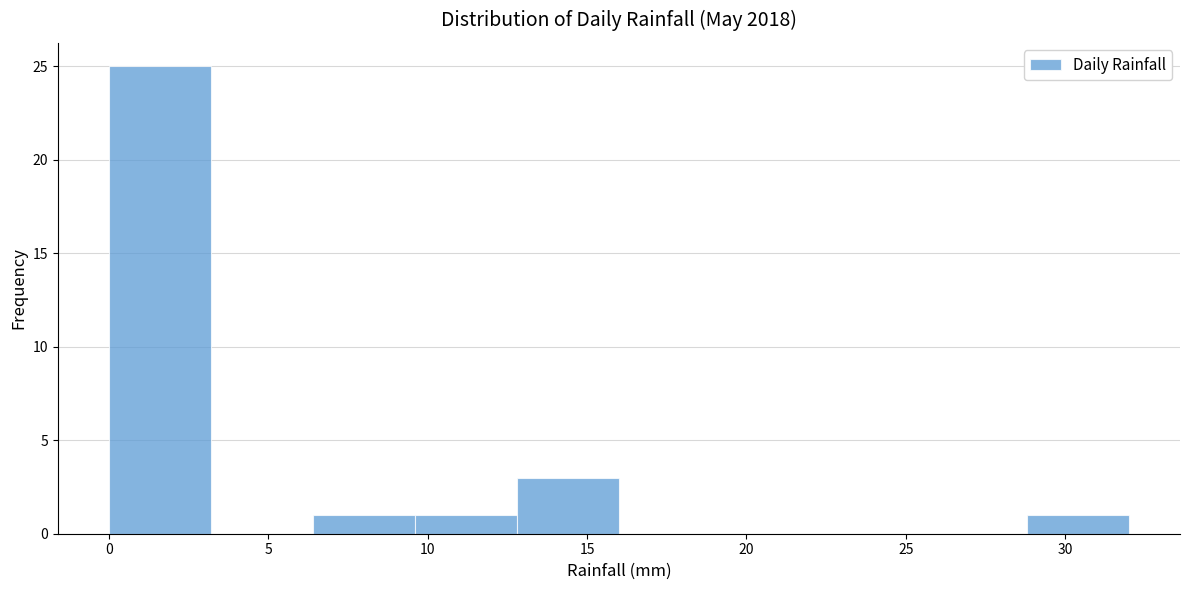

Reading left to right, list every bar in this chart as the range it spans on the x-axis followed by its height. Neither the bar edges nor the heights are printed on the chart, so give them approximately, as read against the axes.

0.0 to 3.2: 25
3.2 to 6.4: 0
6.4 to 9.6: 1
9.6 to 12.8: 1
12.8 to 16.0: 3
16.0 to 19.2: 0
19.2 to 22.4: 0
22.4 to 25.6: 0
25.6 to 28.8: 0
28.8 to 32.0: 1